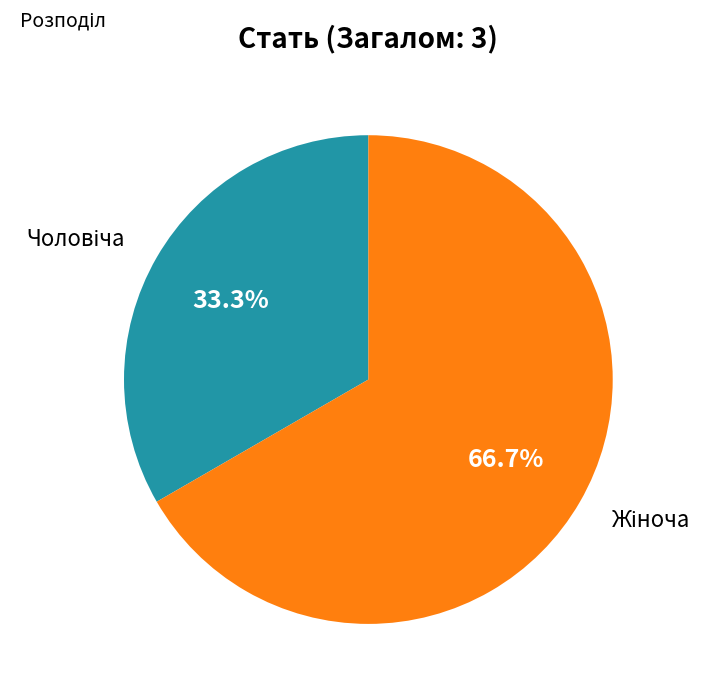

Is there a majority slice in this chart?

Yes